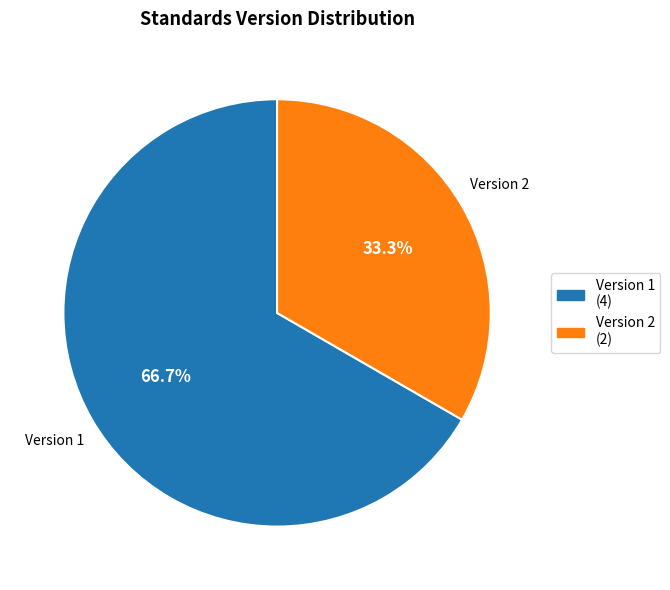

To the nearest percent, what is the average slice percentage?

50%